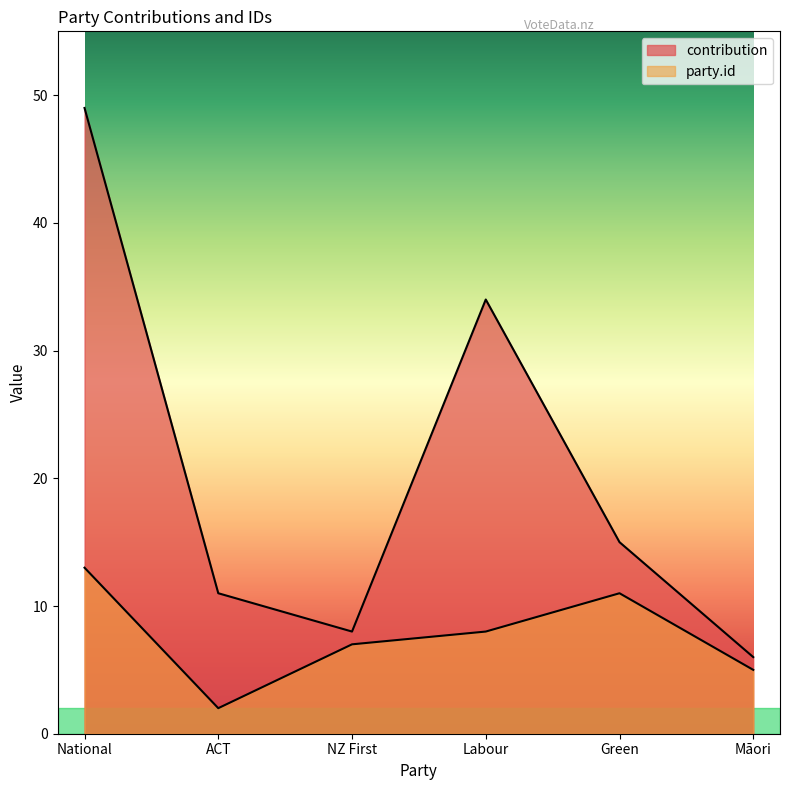

True or false: party.id and contribution intersect in this chart.

False